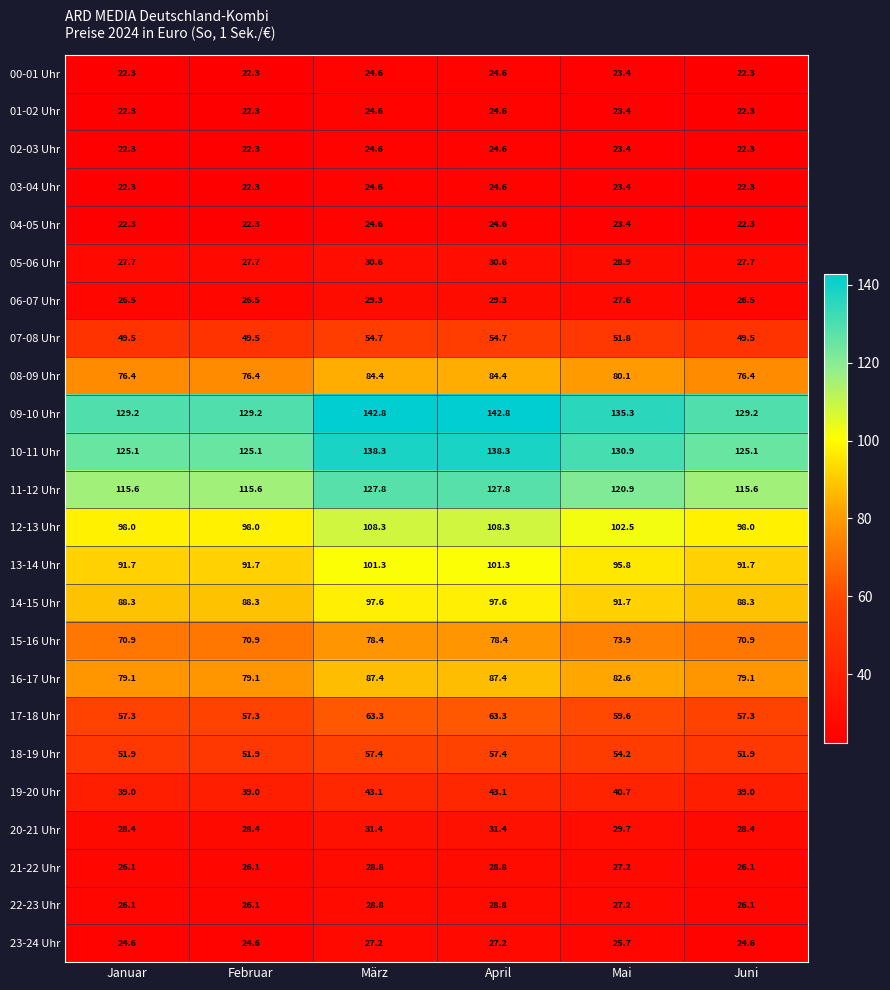

Which series has the largest range (max minus min)?

09-10 Uhr